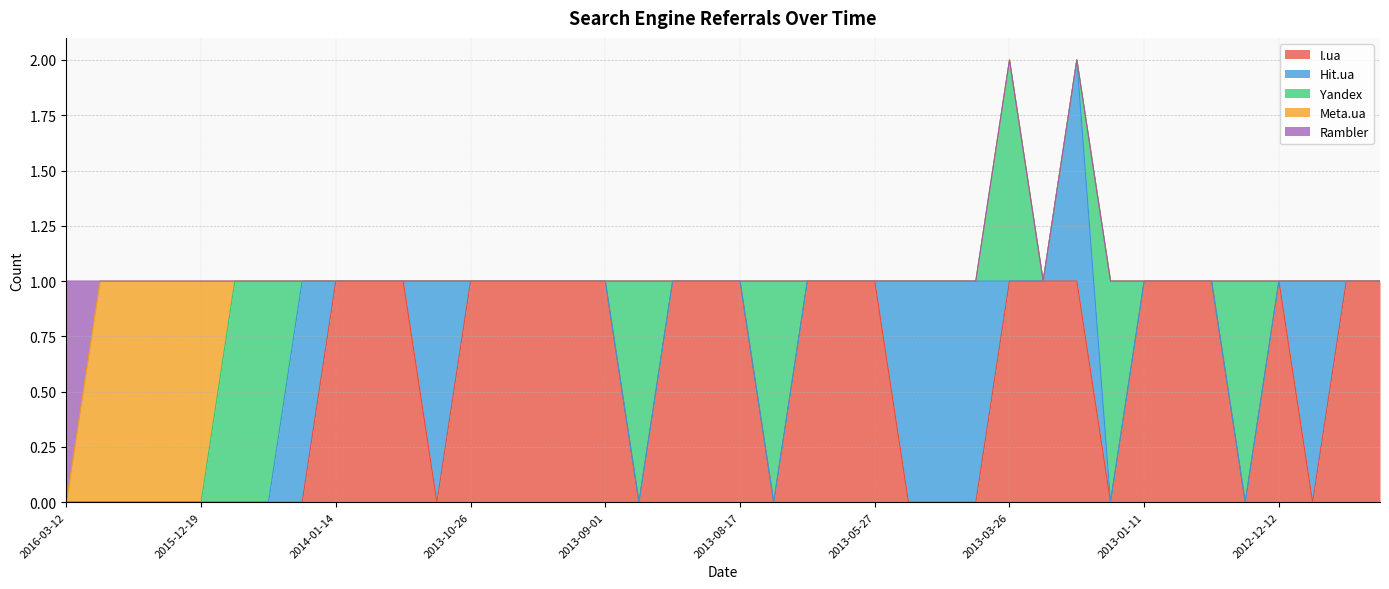

Which category has the lowest value in the Meta.ua series?

2016-03-12